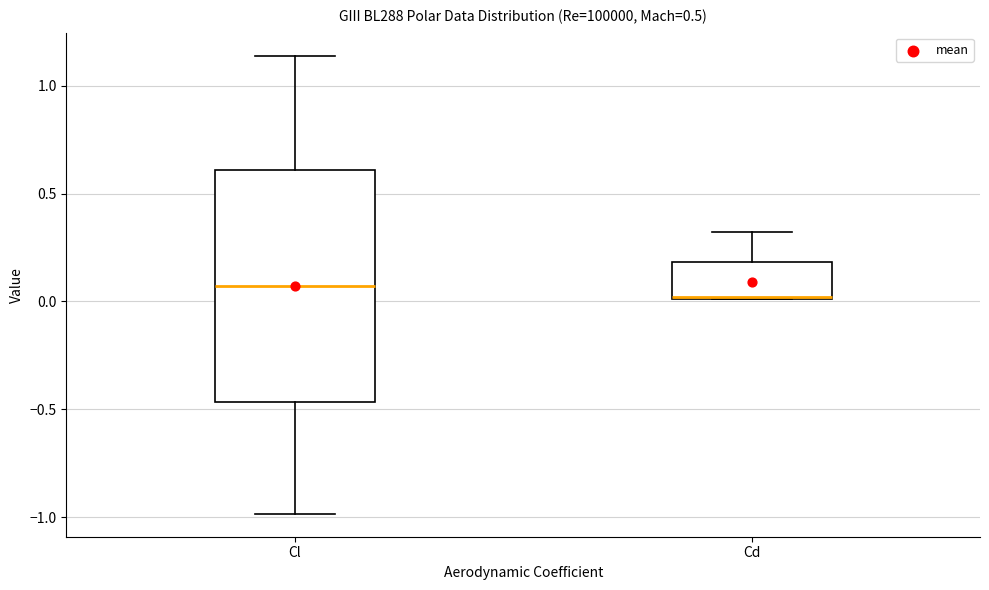

Where does the upper whisker of the box for Cd end on the y-axis? The values are not printed on the chart, so give them approximately, as read against the axis.

0.30